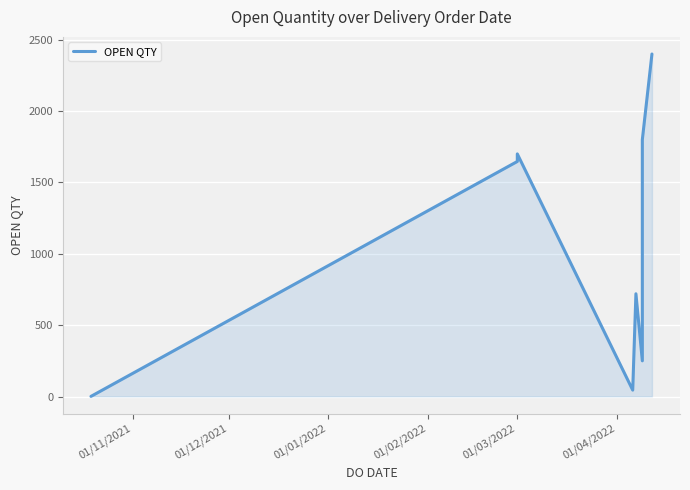

How many lines are shown in the chart?

1